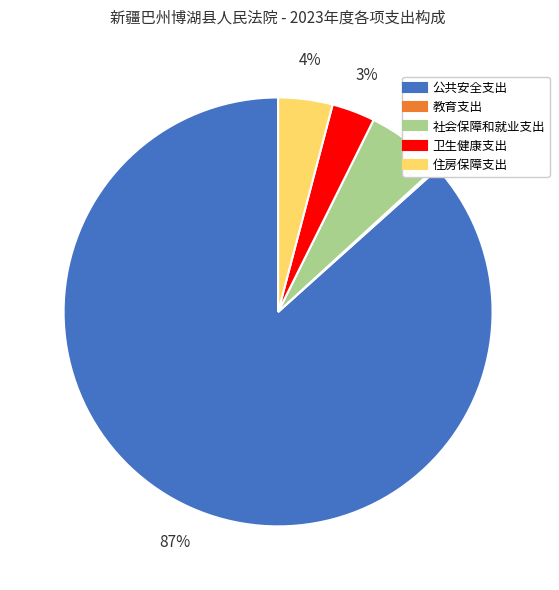

Approximately how many times larger is the value at 卫生健康支出 compared to 住房保障支出?

0.8